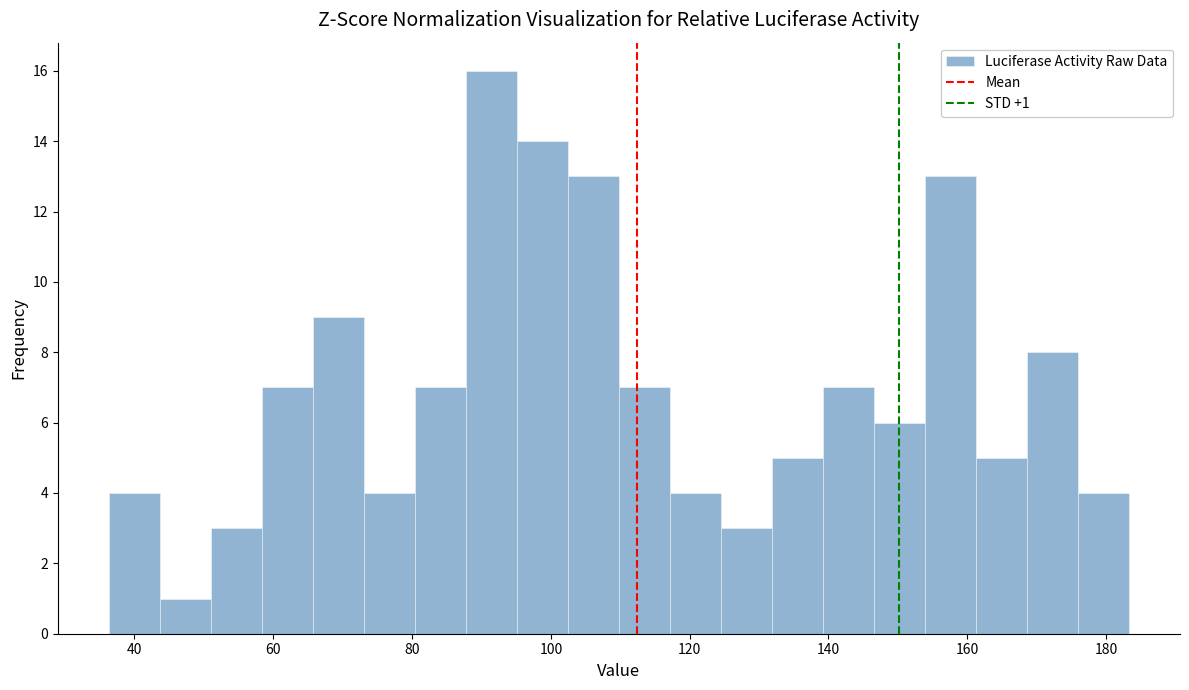

Read against the x-axis, roughly where is the centre of the tallest bar?

92